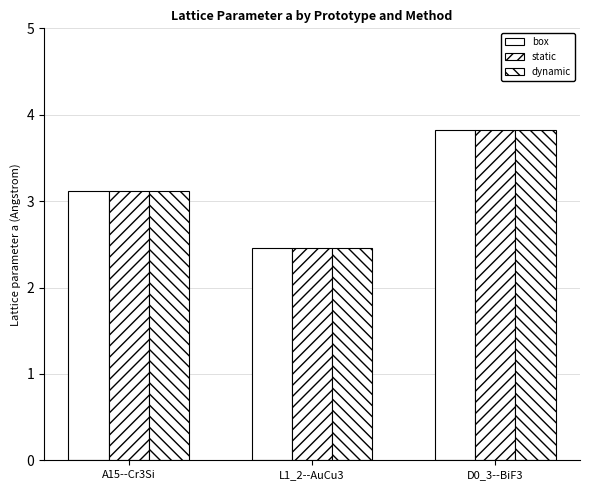

How many values in the box series are below 3?

1